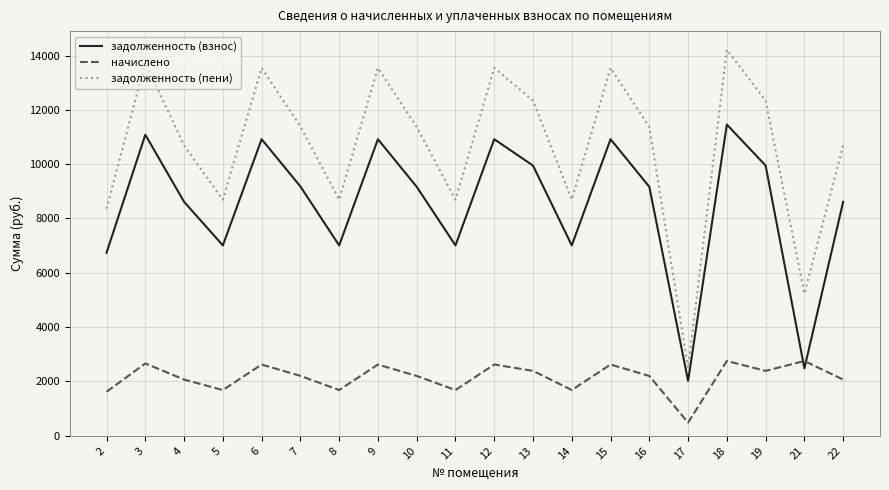

How many lines are shown in the chart?

3